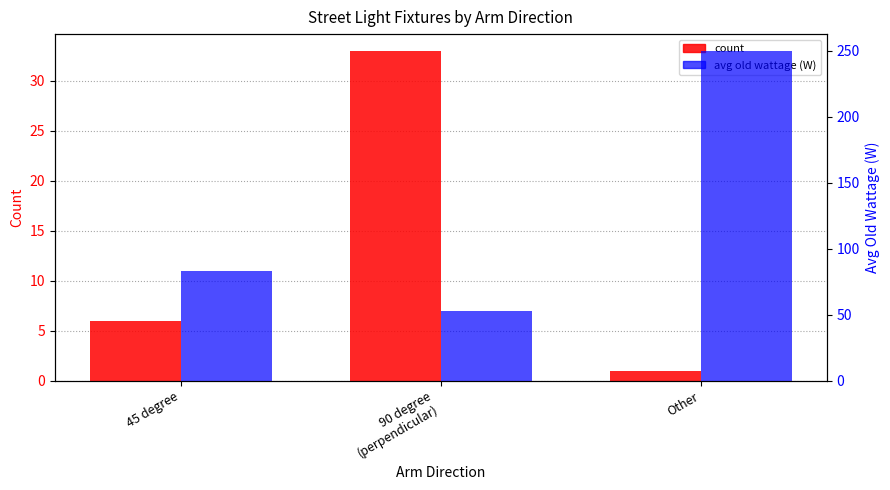

Which has a higher value, 90 degree
(perpendicular) or 45 degree?

90 degree
(perpendicular)